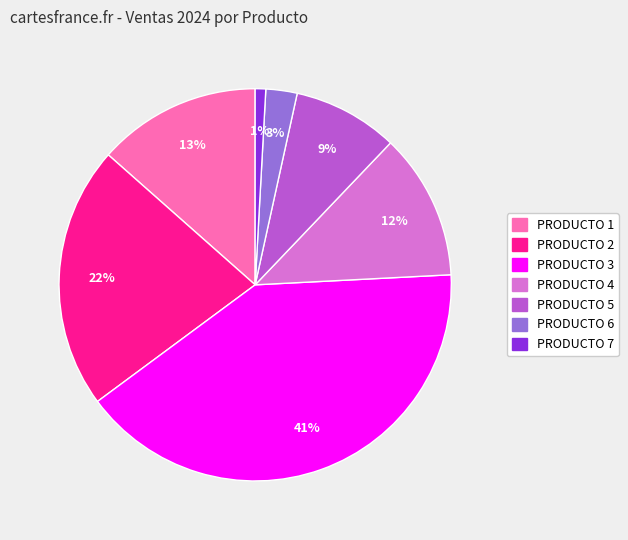

To the nearest percent, what is the combined percentage of PRODUCTO 7 and PRODUCTO 2?

23%